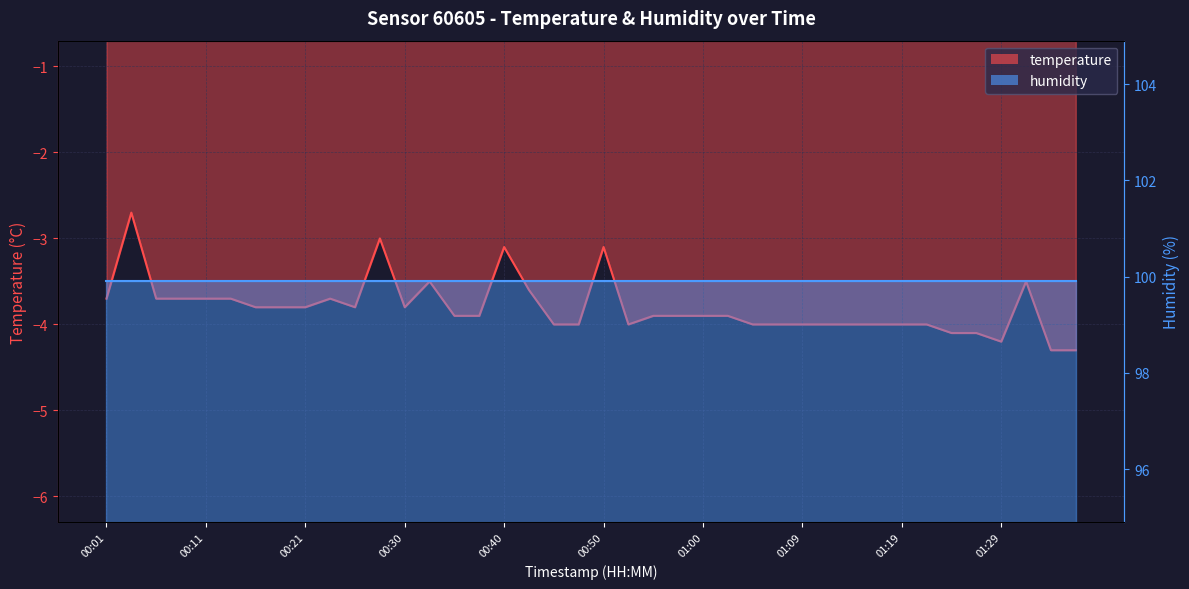

What is the value of the 15th point from the left?

-3.9